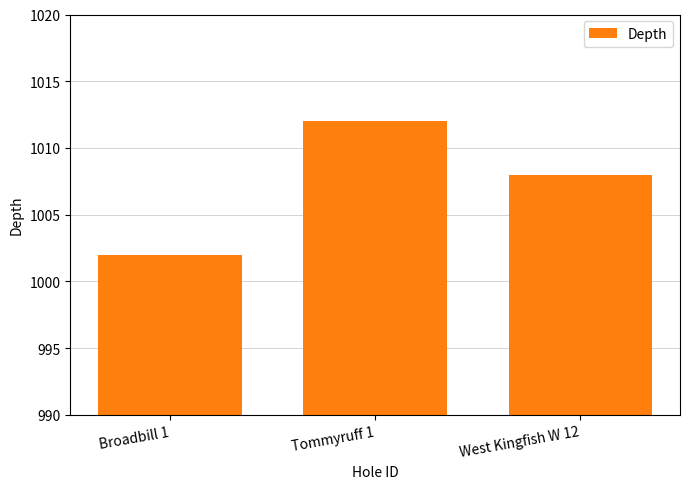

What is the sum of the values at Tommyruff 1 and Broadbill 1?

2014